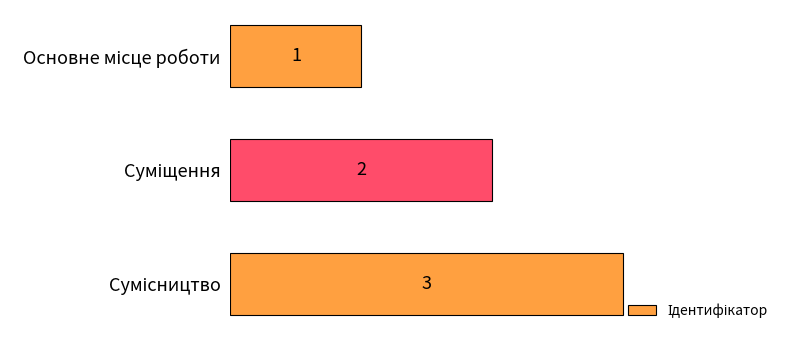

What is the value of the 3rd bar from the top?

3